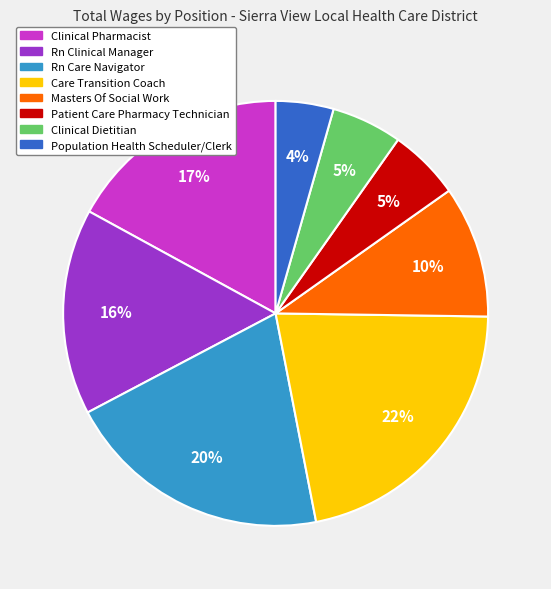

What percentage is the Clinical Dietitian slice, to the nearest percent?

5%